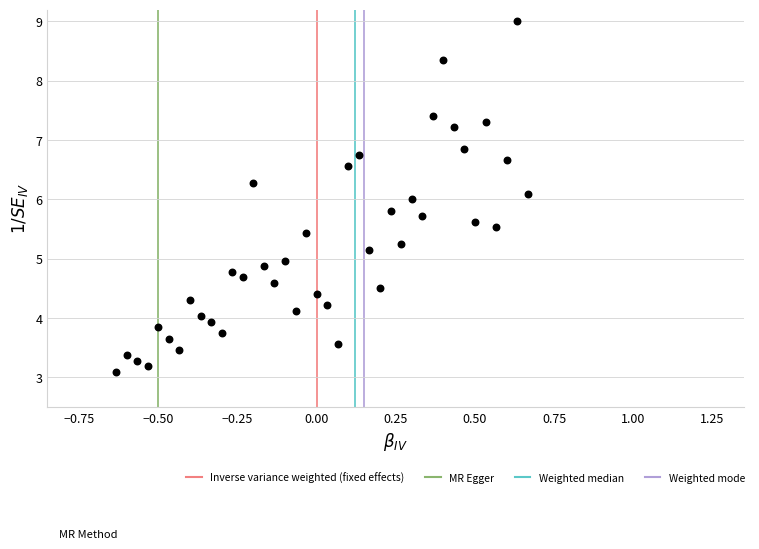

What is the range of X values (max minus min)?

1.3